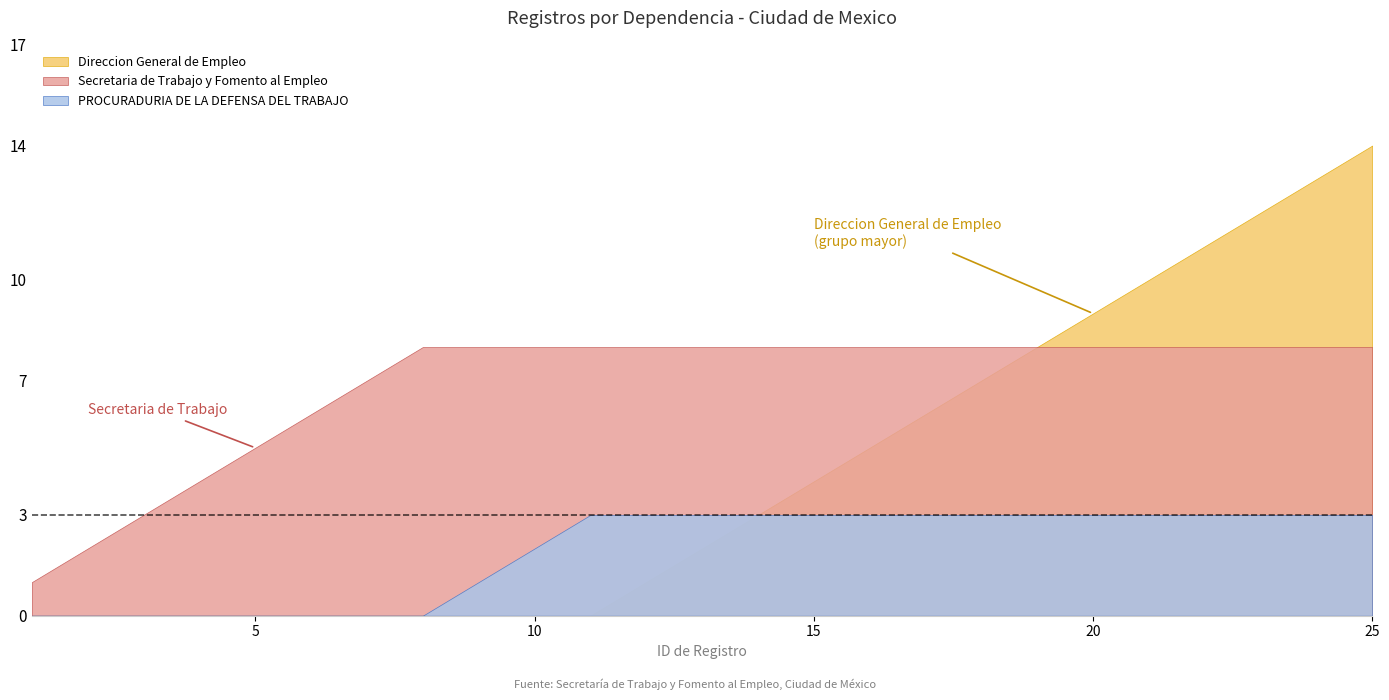

True or false: PROCURADURIA DE LA DEFENSA DEL TRABAJO and Secretaria de Trabajo y Fomento al Empleo cross at least once.

False